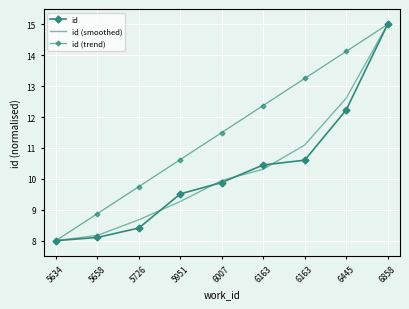

Which series has the widest spread of values?

id